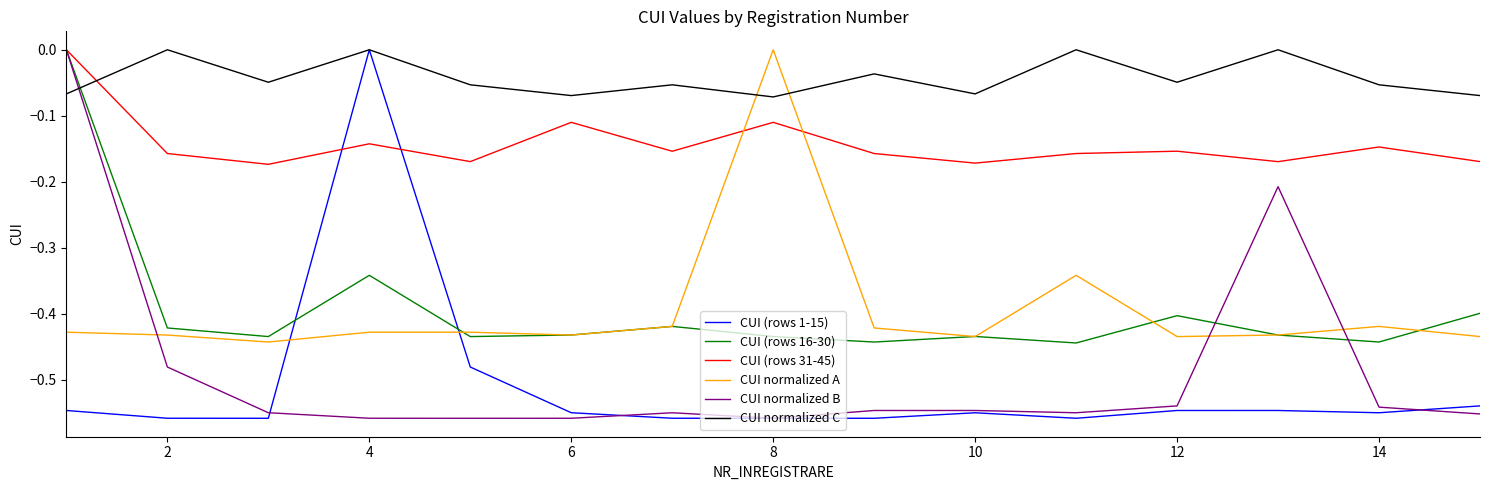

After their last crossing, which series has the higher values: CUI (rows 1-15) or CUI (rows 16-30)?

CUI (rows 16-30)